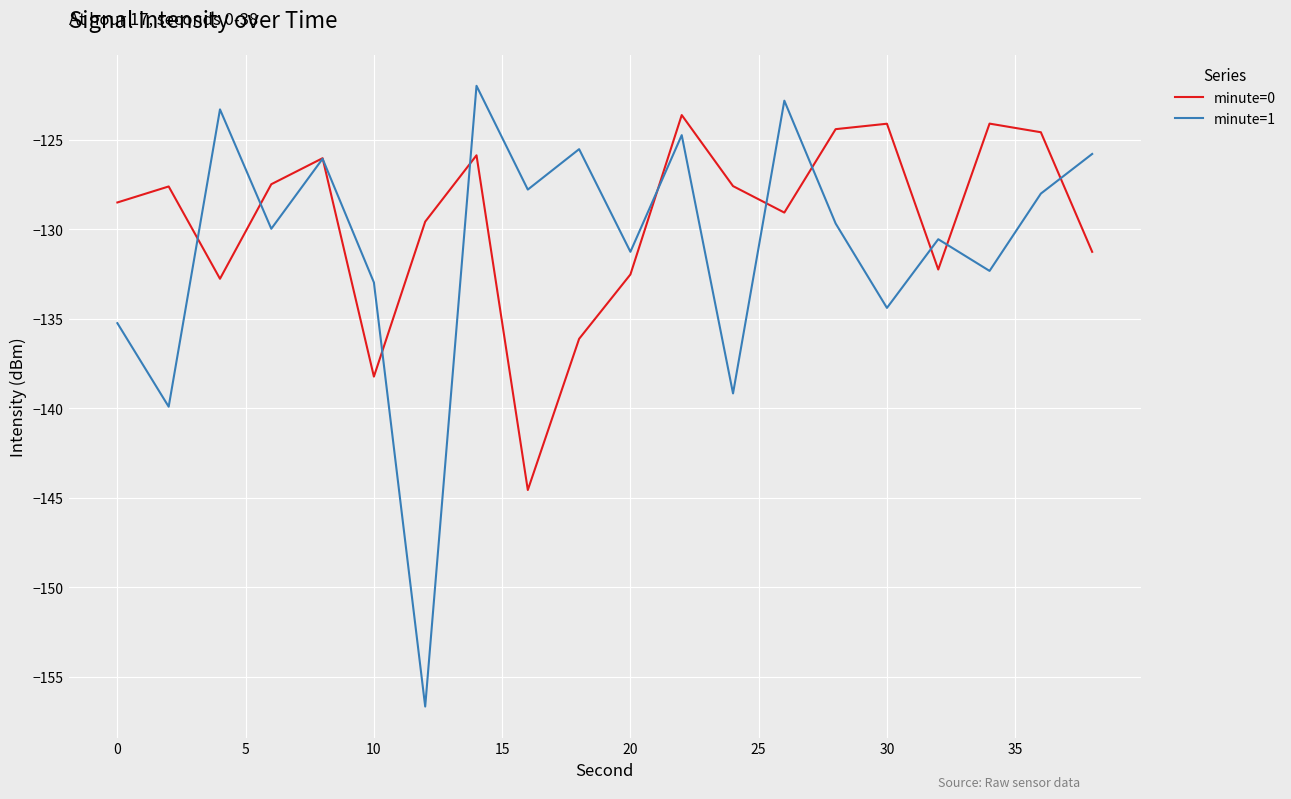

Which series has the largest range (max minus min)?

minute=1